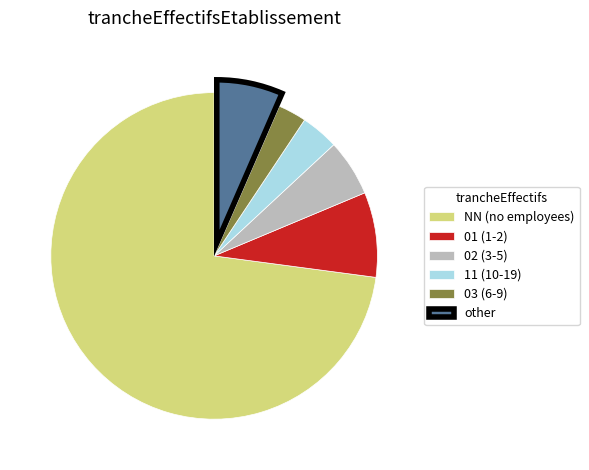

What is the largest slice in the pie chart?

NN